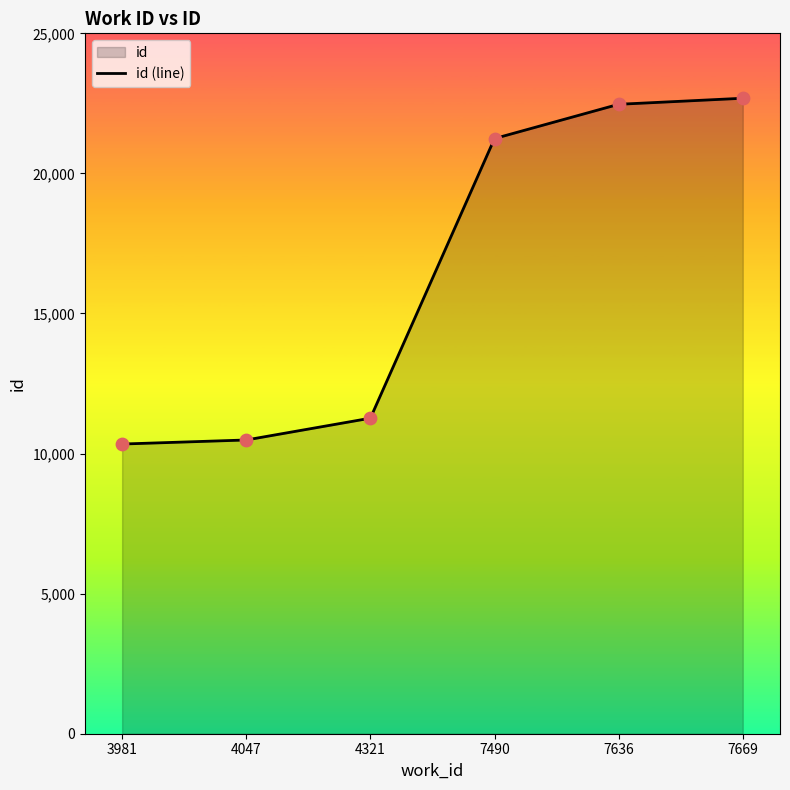

What is the change in value from 4321 to 7636?

+11204